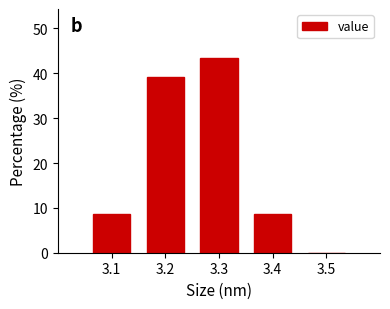

Reading left to right, transcribe this chart: for each bar, give the range it covers on the x-axis and its height. The values are not printed on the chart, so give them approximately, as read against the axis.

3.05 to 3.15: 9
3.15 to 3.25: 39
3.25 to 3.35: 43
3.35 to 3.45: 9
3.45 to 3.55: 0